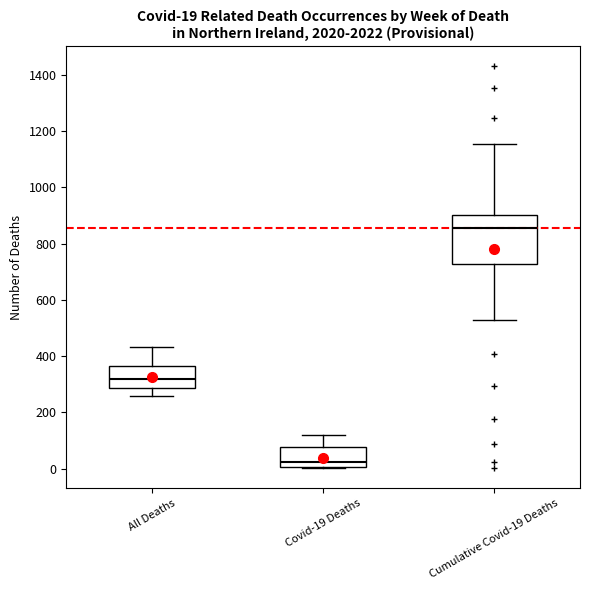

Which box is the tallest, from its lower edge to its upper edge?

Cumulative Covid-19 Deaths